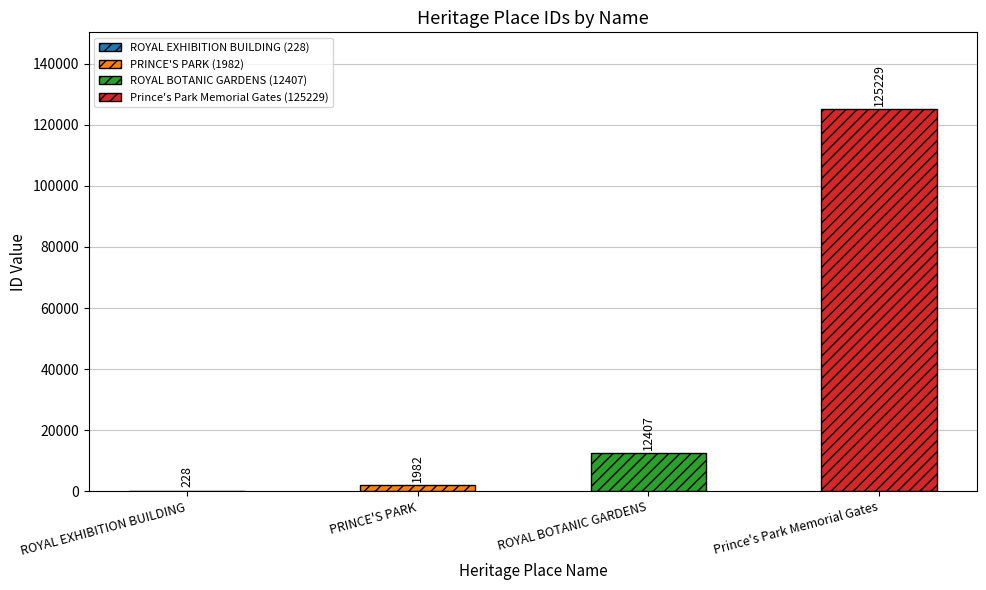

Approximately how many times larger is the value at PRINCE'S PARK compared to ROYAL BOTANIC GARDENS?

0.2